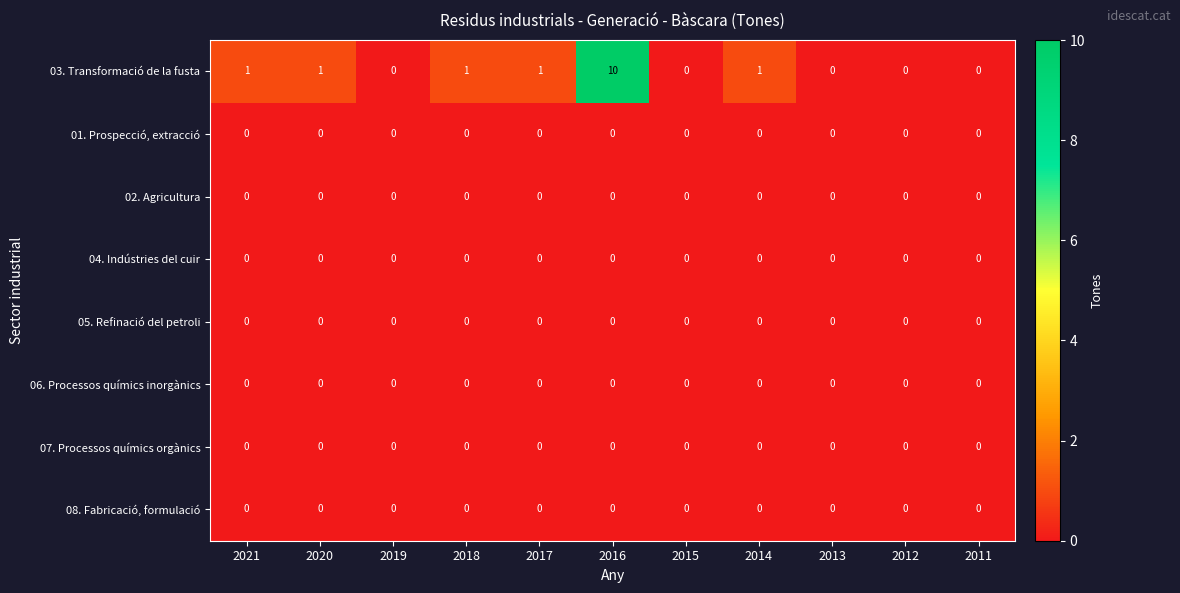

Between 2019 and 2017, which series saw the biggest shift?

03. Transformació de la fusta